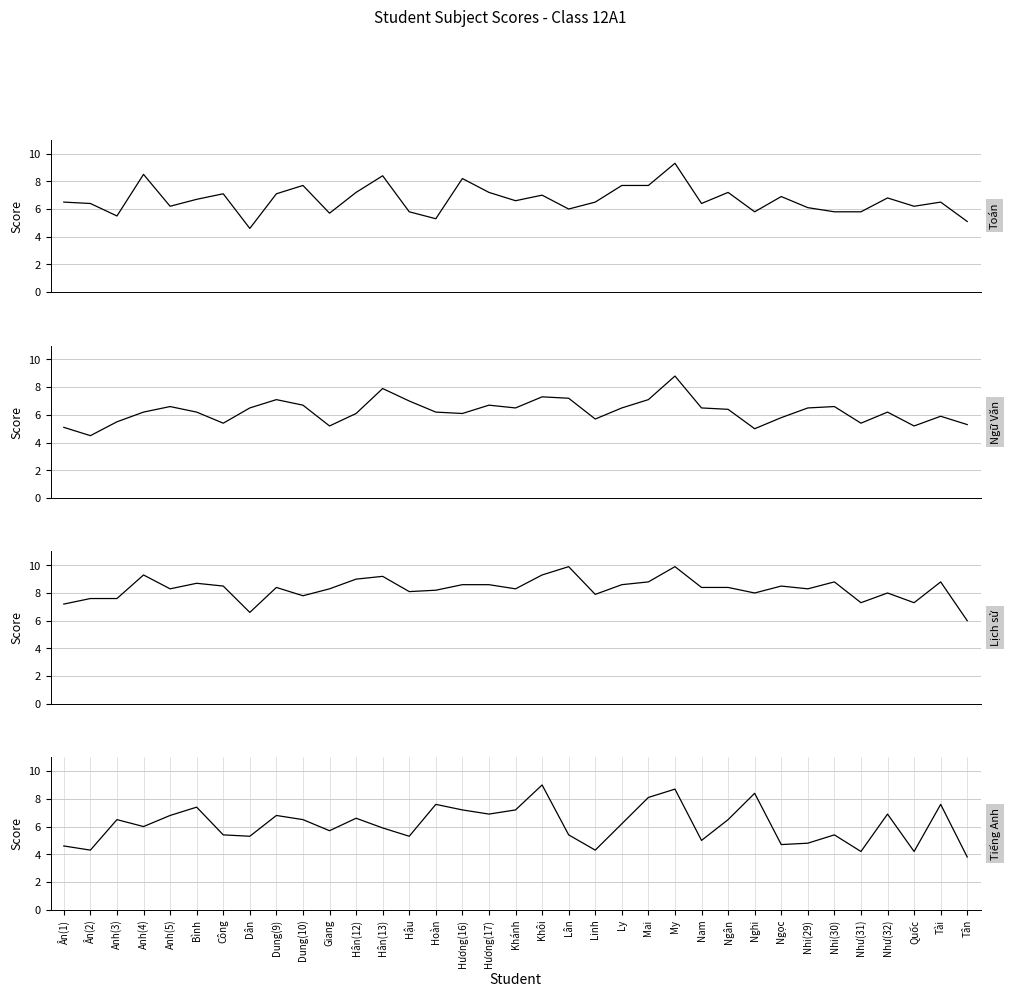

Is it true that Toán equals 6.8 at Như(32)?

True